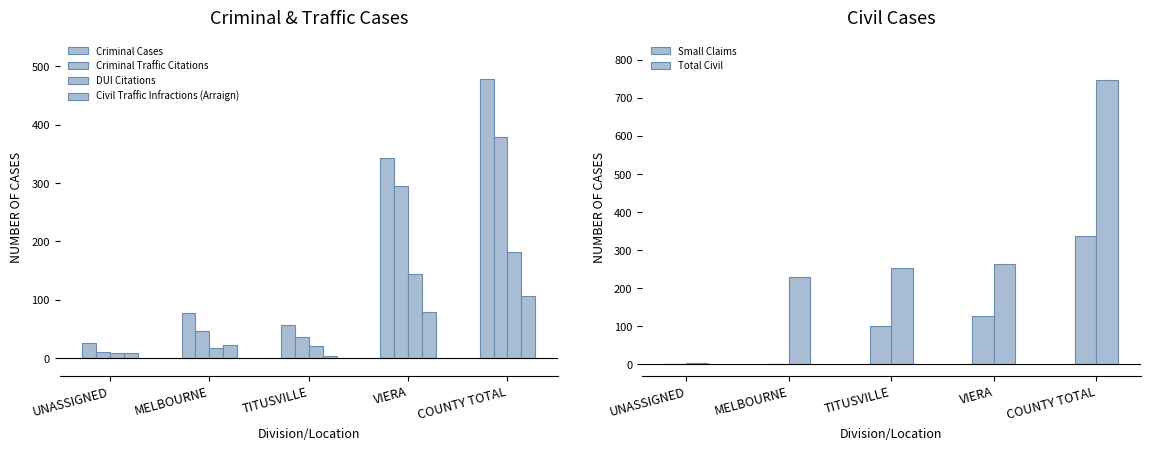

Reading left to right, what are all the values shown in this chart?

Criminal Cases: UNASSIGNED=26	MELBOURNE=78	TITUSVILLE=57	VIERA=343	COUNTY TOTAL=478
Criminal Traffic Citations: UNASSIGNED=11	MELBOURNE=47	TITUSVILLE=37	VIERA=295	COUNTY TOTAL=379
DUI Citations: UNASSIGNED=8	MELBOURNE=17	TITUSVILLE=21	VIERA=144	COUNTY TOTAL=182
Civil Traffic Infractions (Arraign): UNASSIGNED=8	MELBOURNE=23	TITUSVILLE=4	VIERA=79	COUNTY TOTAL=106
Small Claims: UNASSIGNED=0	MELBOURNE=0	TITUSVILLE=101	VIERA=127	COUNTY TOTAL=337
Total Civil: UNASSIGNED=3	MELBOURNE=229	TITUSVILLE=254	VIERA=264	COUNTY TOTAL=747